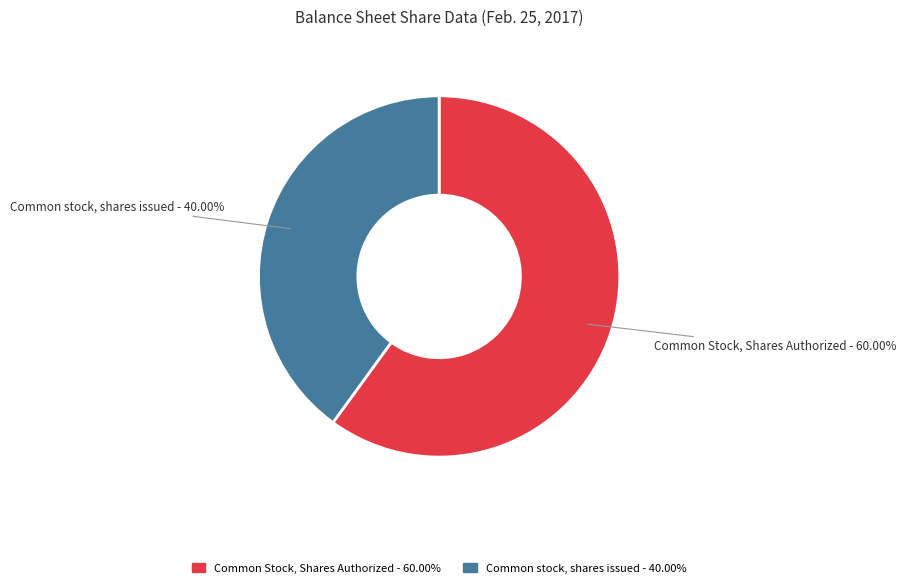

To the nearest percent, what portion does Common stock, shares issued represent?

40%